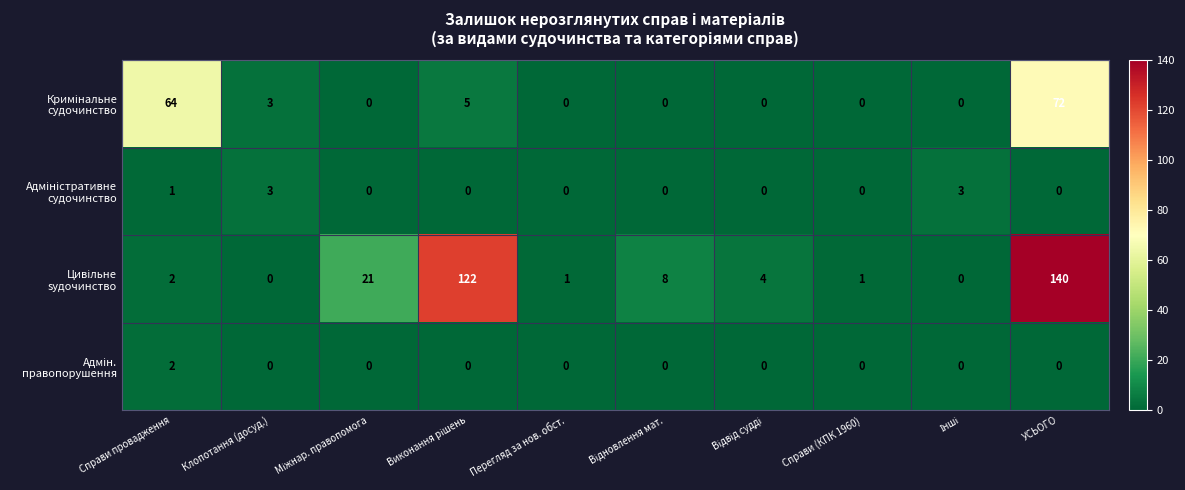

At which category does the chart reach its peak across all series?

УСЬОГО